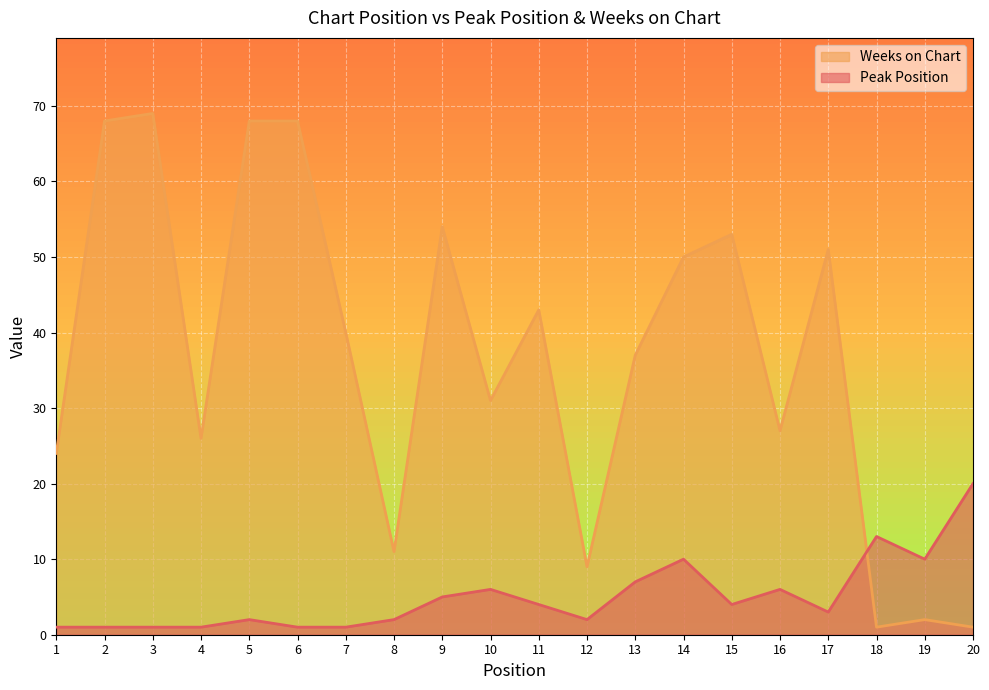

What is the difference between the second highest and second lowest values in the Weeks on Chart series?

67